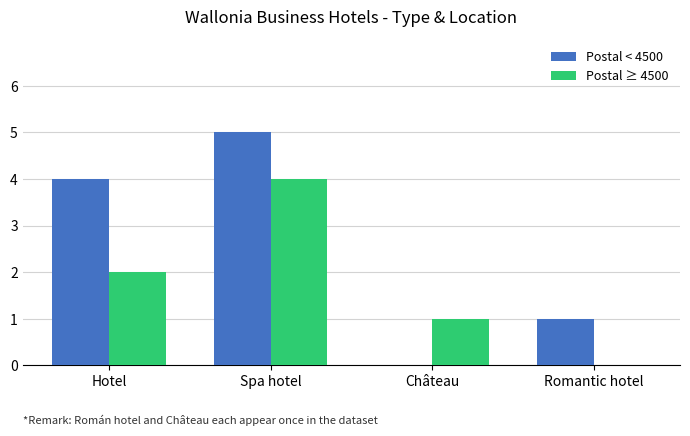

Which series has the largest total across all categories?

Postal < 4500